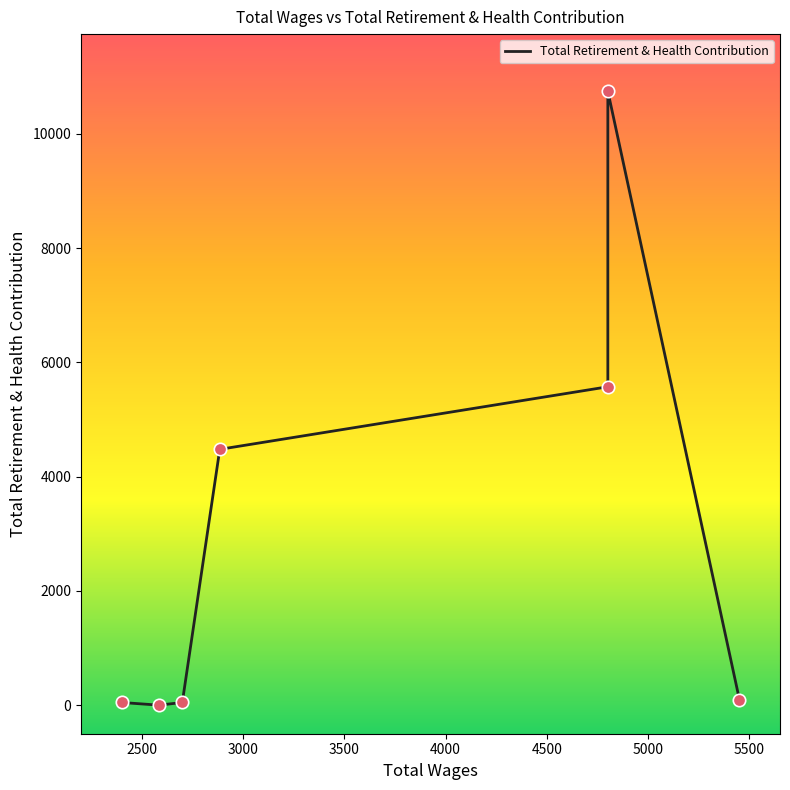

Which has a higher value, 3000 or 4500?

4500